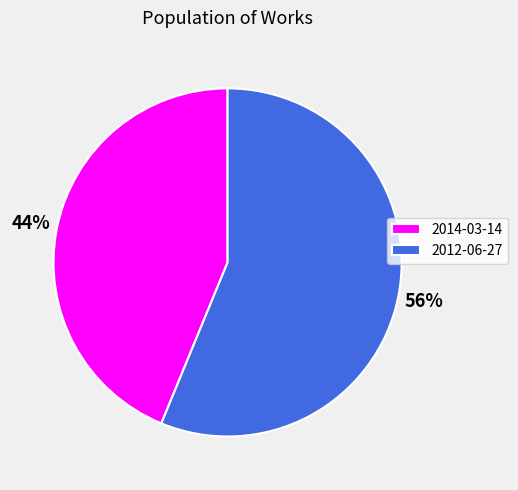

Do 2012-06-27 and 2014-03-14 together represent more than half of the pie?

Yes